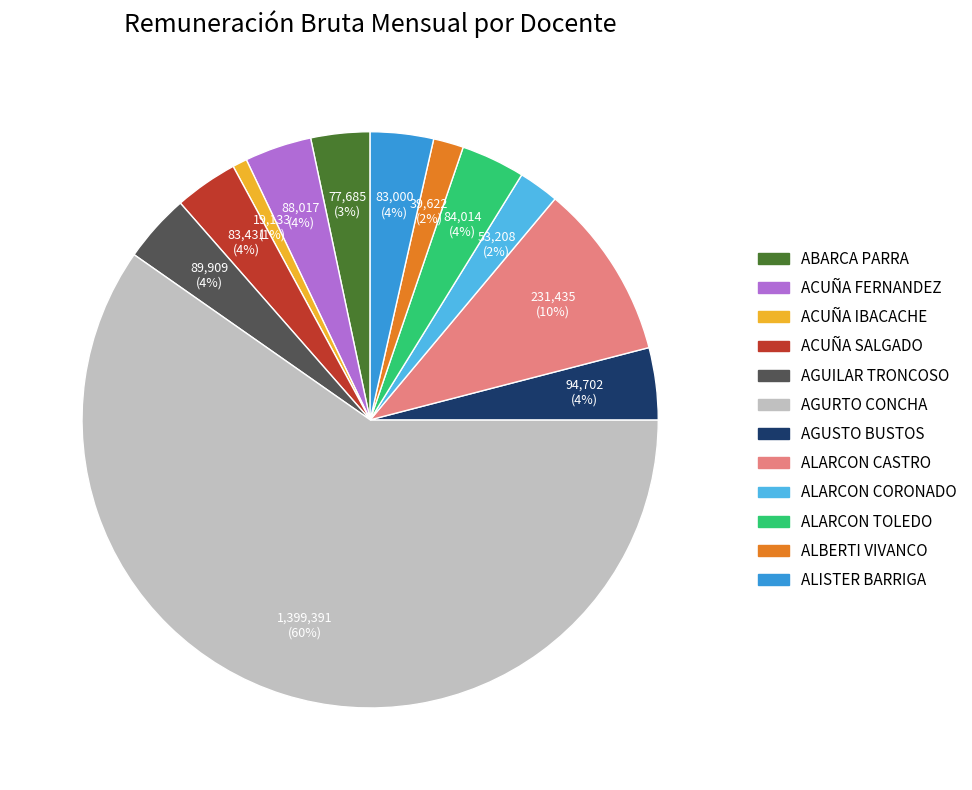

To the nearest percent, what is the average slice percentage?

8%